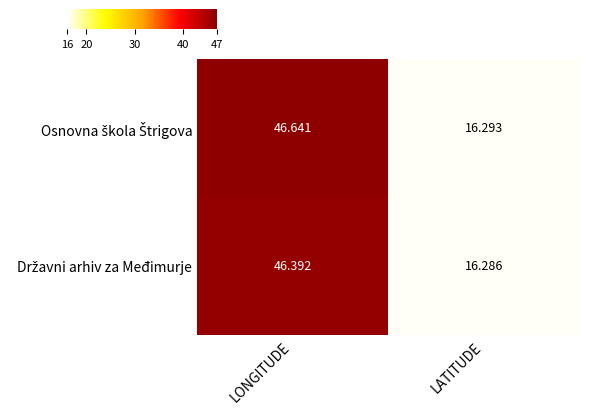

How many series are shown in this chart?

2